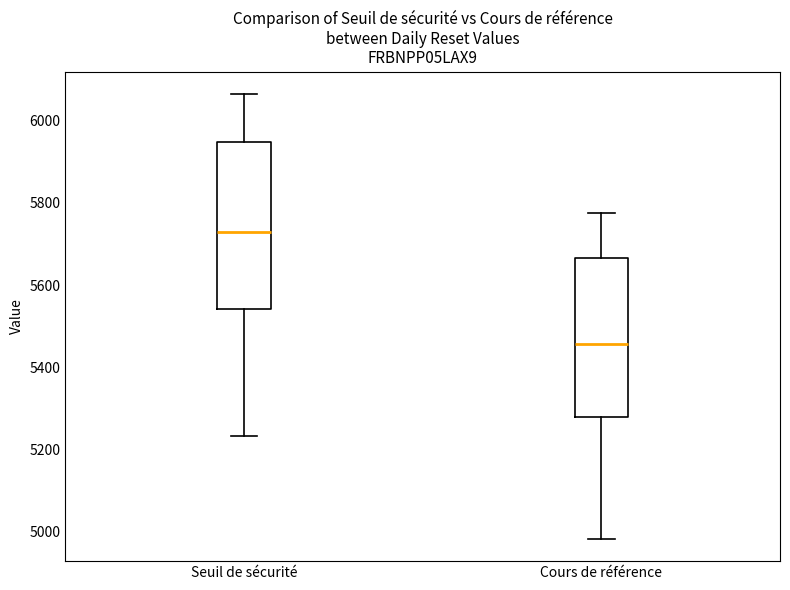

Reading left to right, transcribe this box plot: for each box, give where its median line is, the range the box spans, and where its two whiskers end, as read against the y-axis. The values are not printed on the chart, so give them approximately, as read against the axis.

Seuil de sécurité: median 5720, box 5540 to 5940, whiskers 5240 to 6060
Cours de référence: median 5460, box 5280 to 5660, whiskers 4980 to 5780